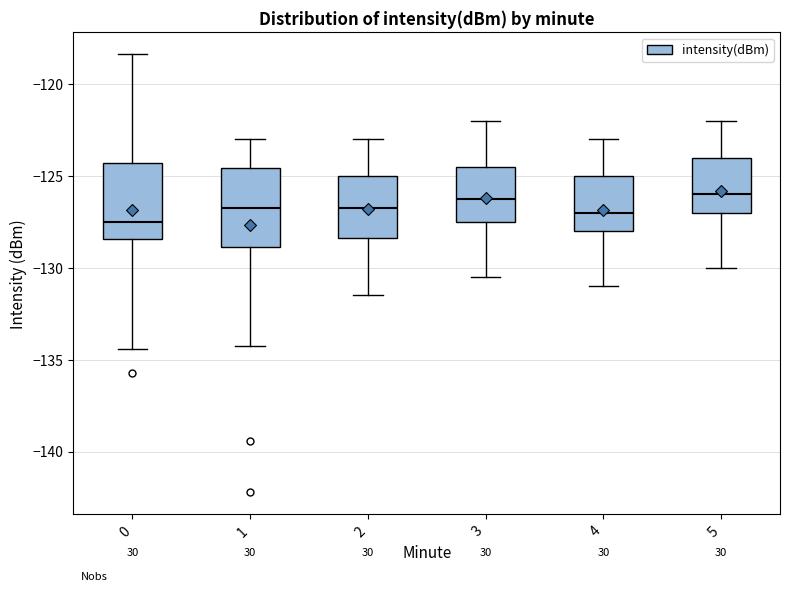

Reading left to right, read every box against the y-axis: the position of its median line, the range the box covers, and the ends of its whiskers. The values are not printed on the chart, so give them approximately, as read against the axis.

0: median -127.5, box -128.5 to -124.5, whiskers -134.5 to -118.5
1: median -126.5, box -129.0 to -124.5, whiskers -134.0 to -123.0
2: median -126.5, box -128.5 to -125.0, whiskers -131.5 to -123.0
3: median -126.0, box -127.5 to -124.5, whiskers -130.5 to -122.0
4: median -127.0, box -128.0 to -125.0, whiskers -131.0 to -123.0
5: median -126.0, box -127.0 to -124.0, whiskers -130.0 to -122.0